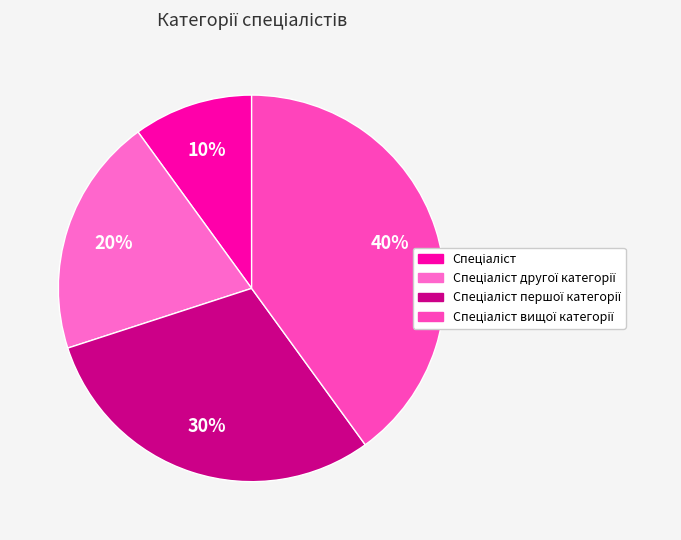

What percentage do Спеціаліст and Спеціаліст вищої категорії together represent?

50.0%